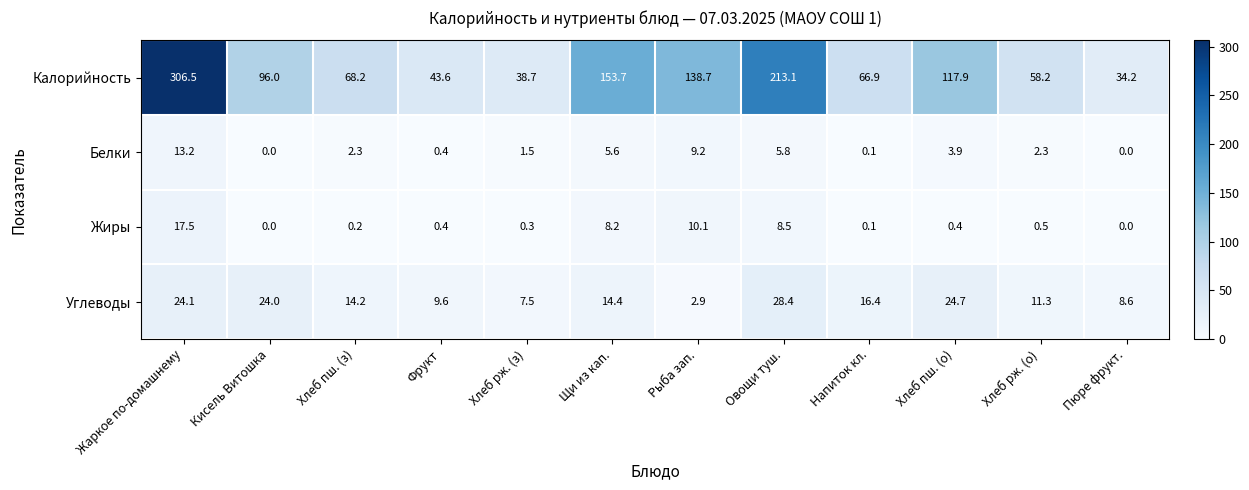

What is the difference between the highest and lowest values at Хлеб пш. (з)?

68.0